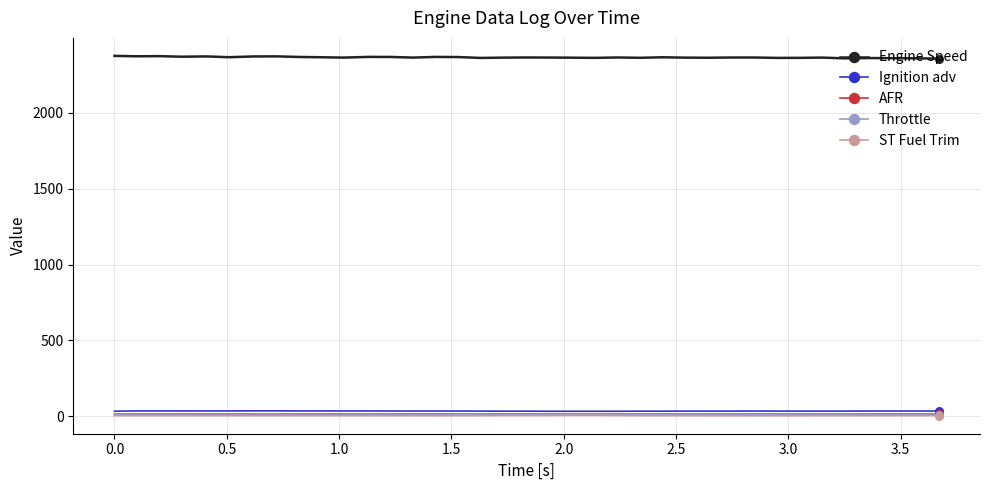

True or false: AFR and Engine Speed cross at least once.

False